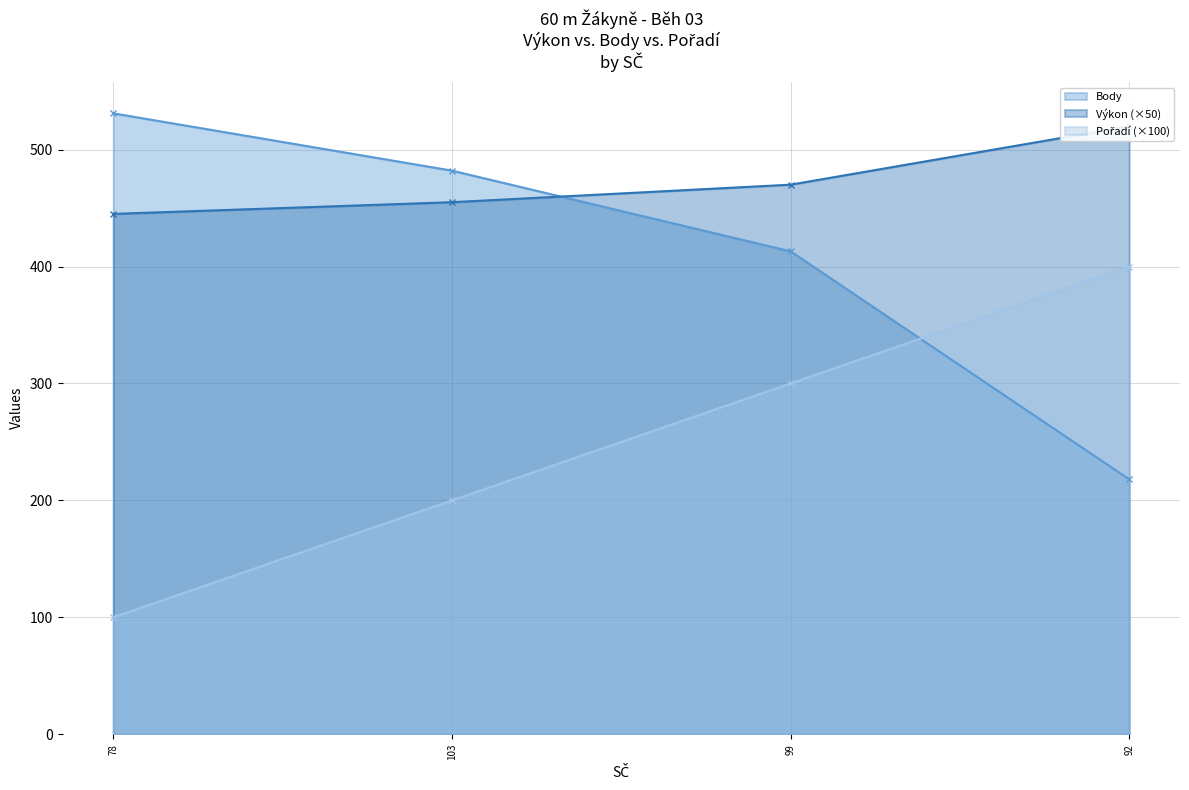

Which series has the largest range (max minus min)?

Body